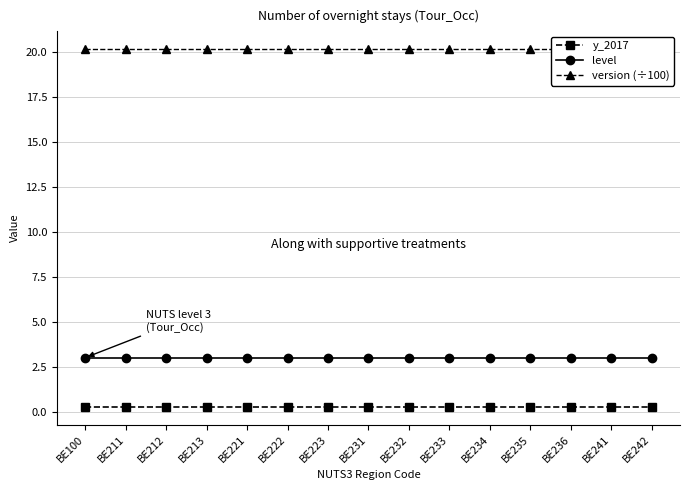

Does the chart display data point markers on the line(s)?

Yes